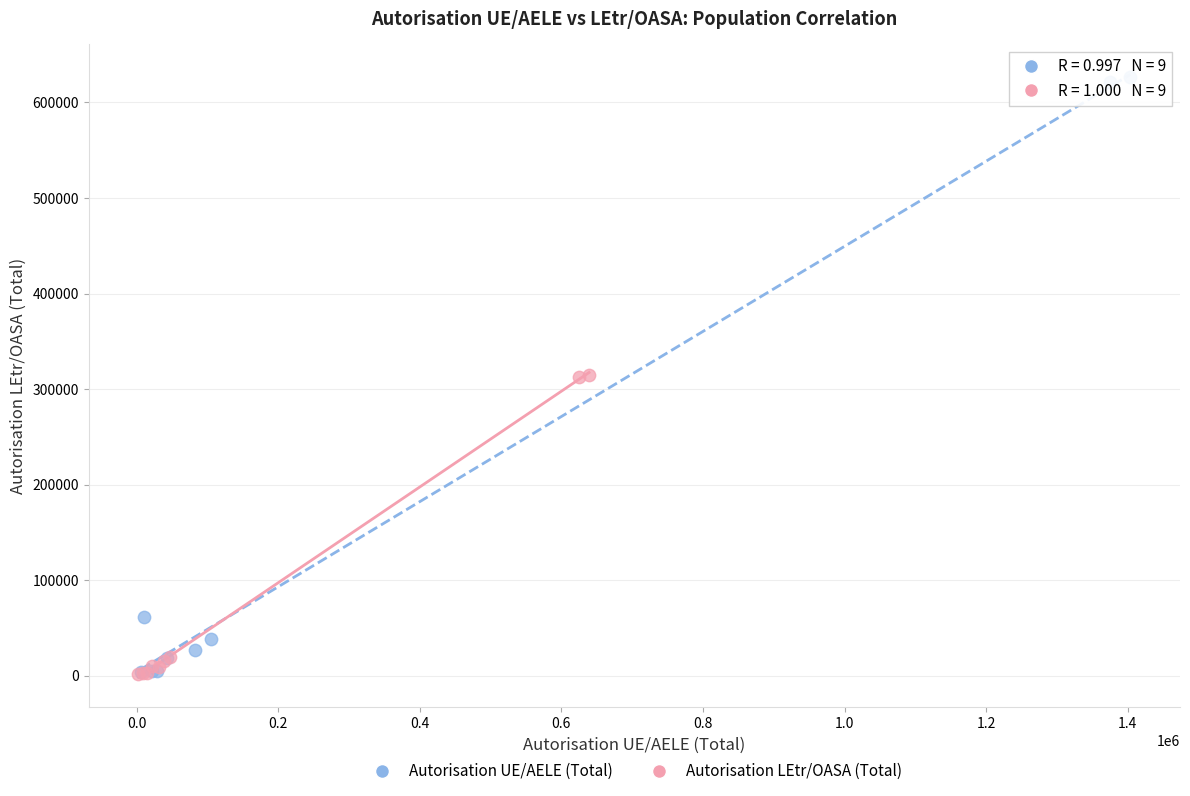

Which series has the largest Y range (max minus min)?

Autorisation UE/AELE (Total)